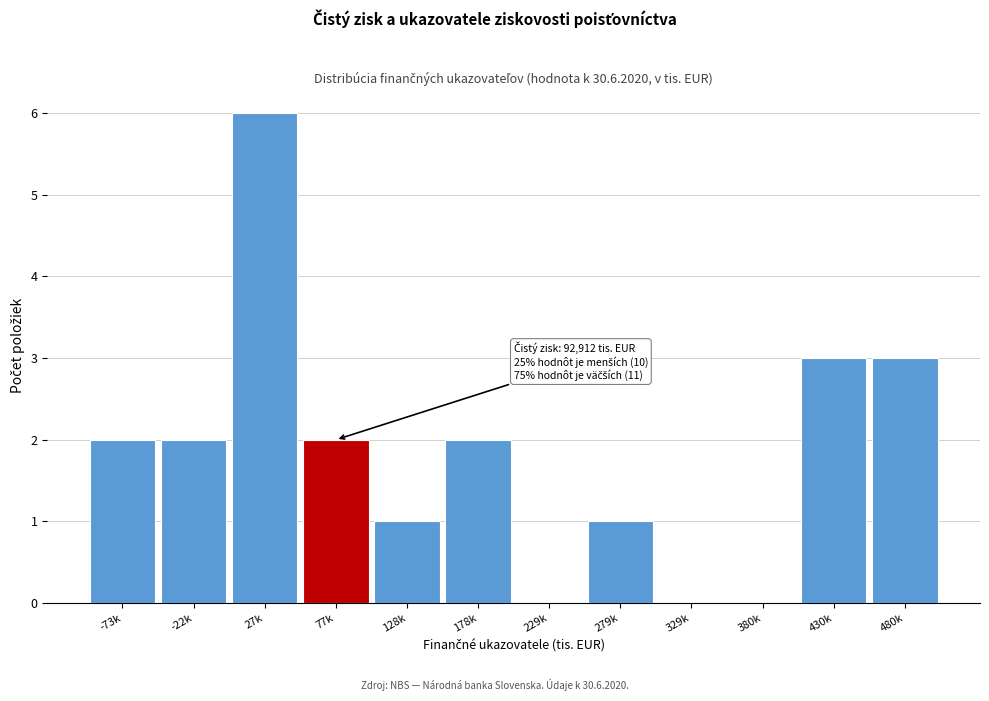

Reading left to right, list all the values displayed in this chart.

-73k=2	-22k=2	27k=6	77k=2	128k=1	178k=2	229k=0	279k=1	329k=0	380k=0	430k=3	480k=3